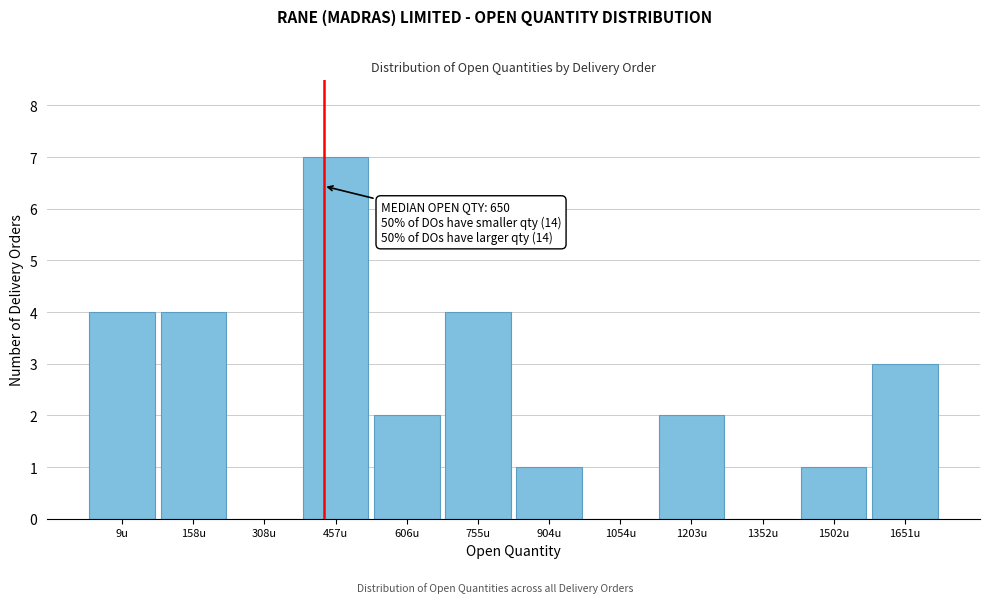

Reading left to right, extract all data points from this chart.

9u=4	158u=4	308u=0	457u=7	606u=2	755u=4	904u=1	1054u=0	1203u=2	1352u=0	1502u=1	1651u=3